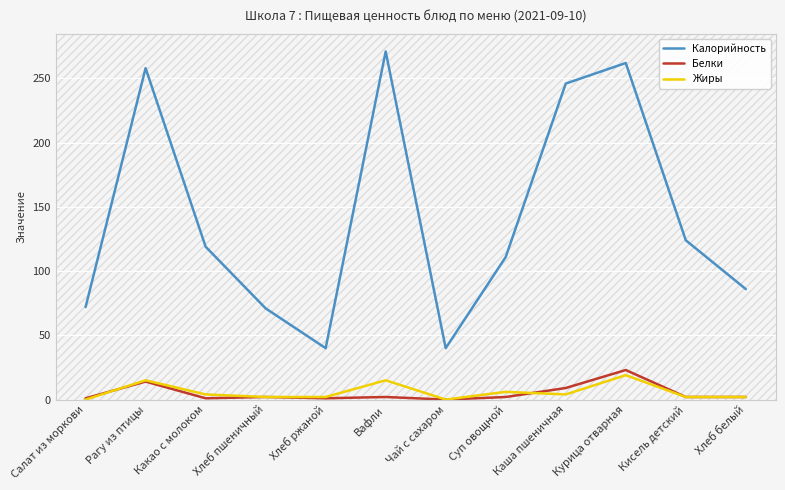

The Калорийность series shows 124 at Кисель детский. True or false?

True